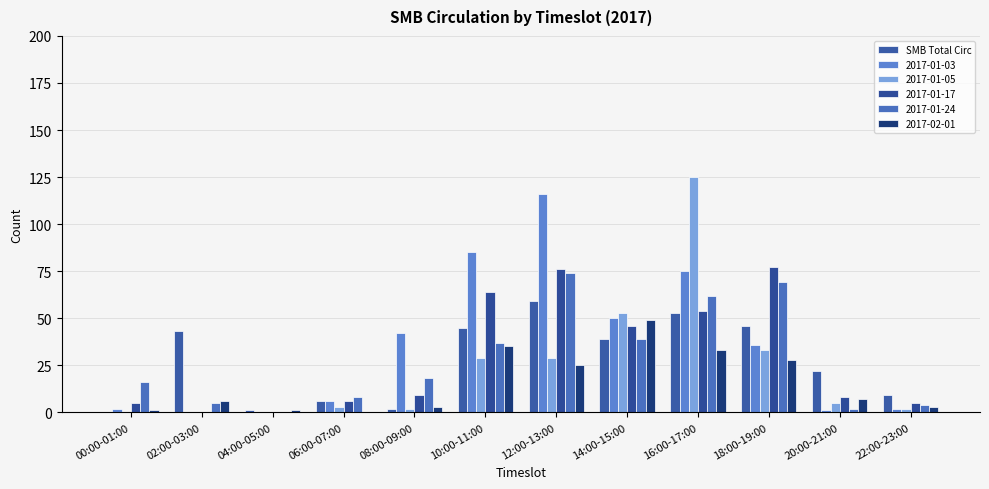

How many data points does each series have?

12